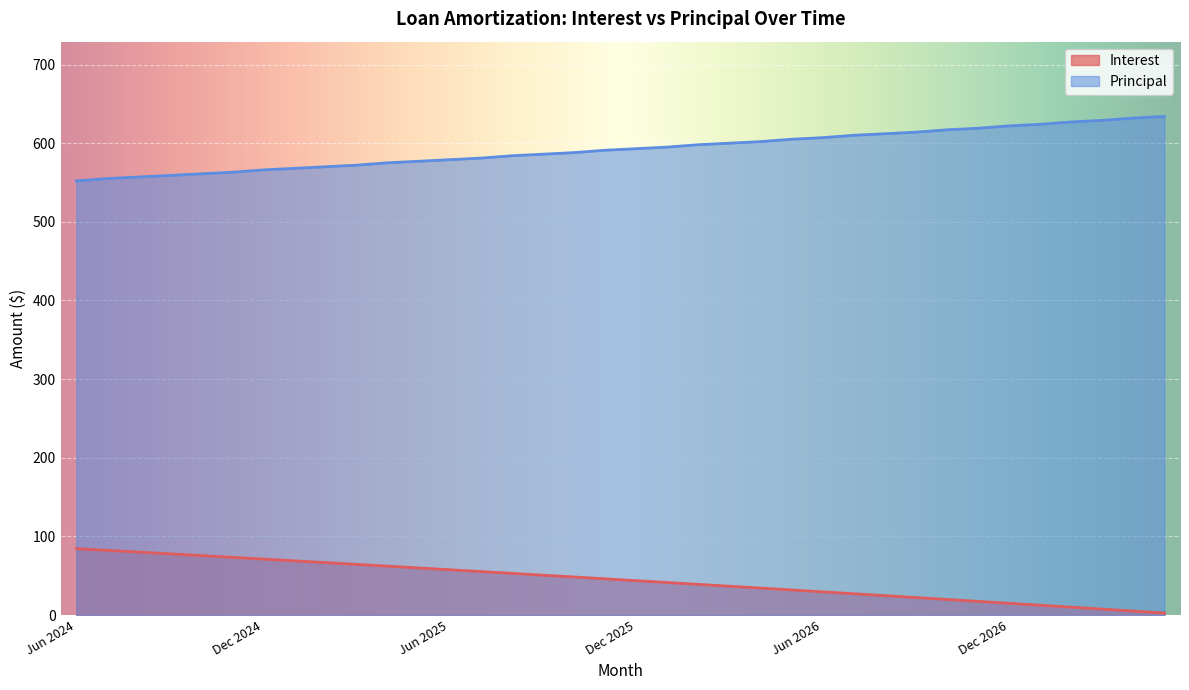

Is it true that Interest equals 80.0 at Aug 2024?

True